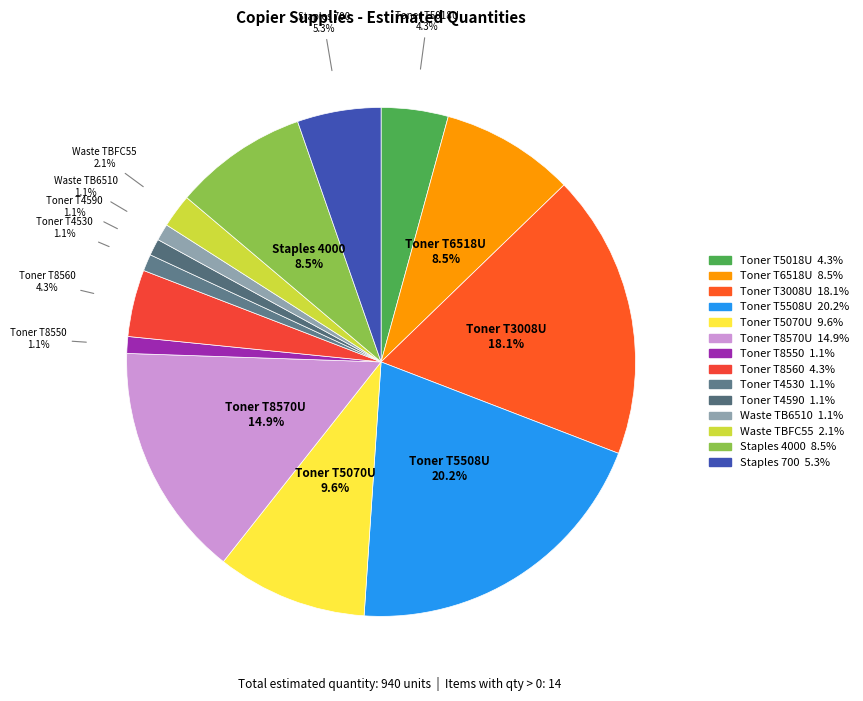

What is the largest slice in the pie chart?

Toner T5508U